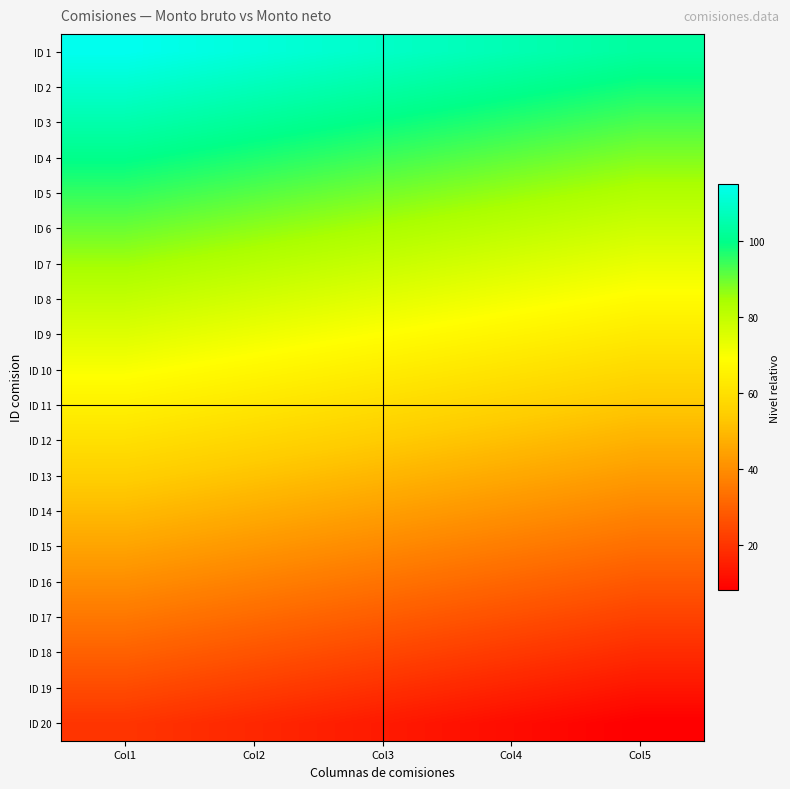

Which has a higher value, Col5 or Col1?

Col1